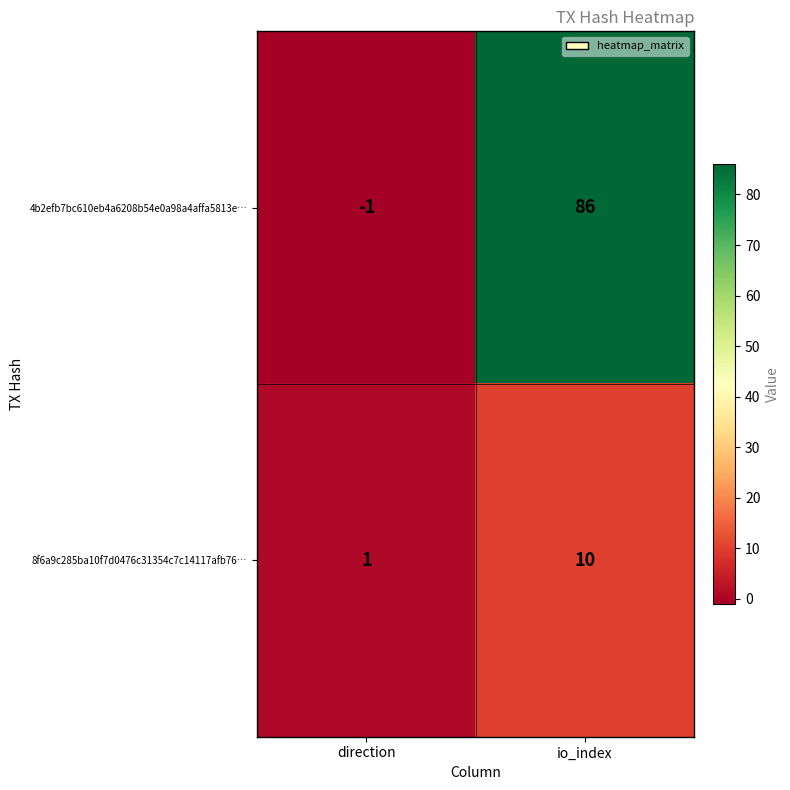

What is the sum of the 8f6a9c285ba10f7d0476c31354c7c14117afb76… values at direction and io_index?

11